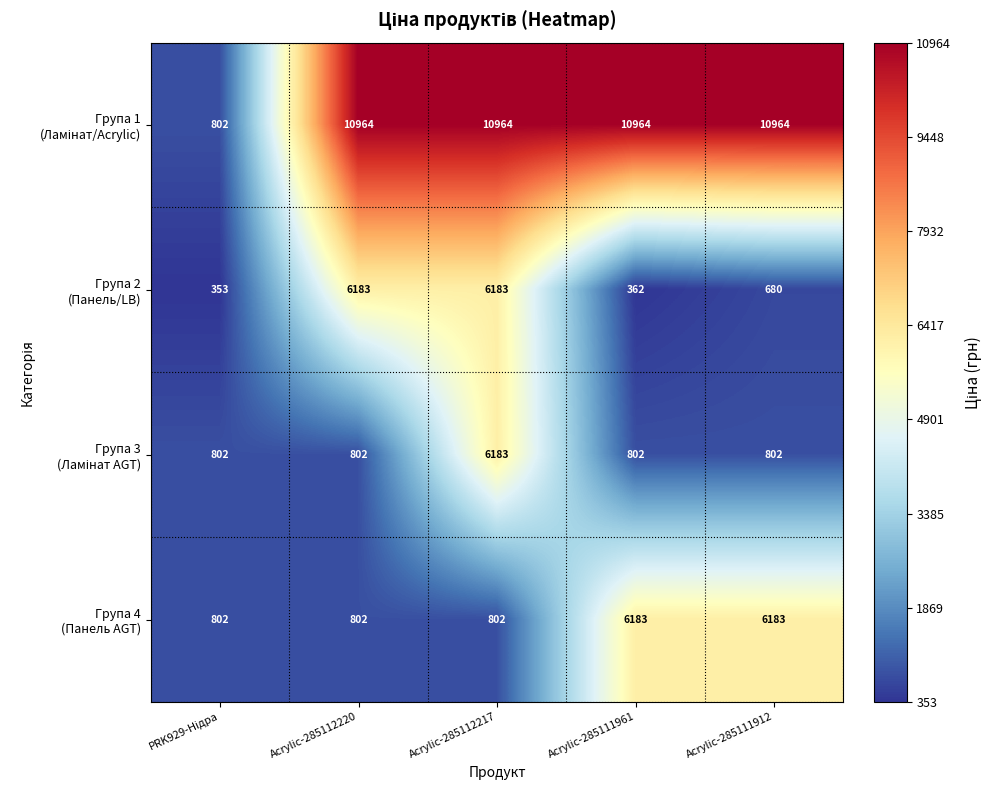

At how many categories does at least one series exceed 8214?

4